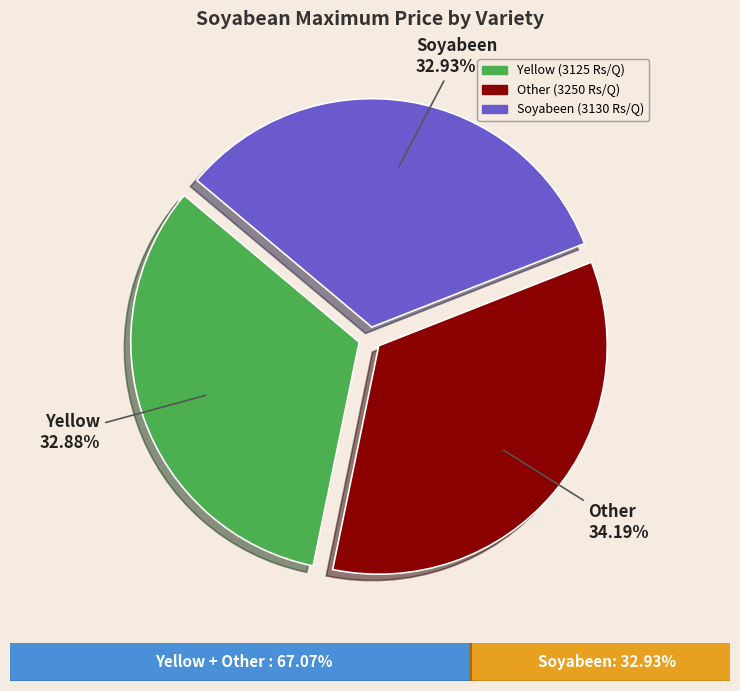

Does Yellow account for over 50% of the chart?

No